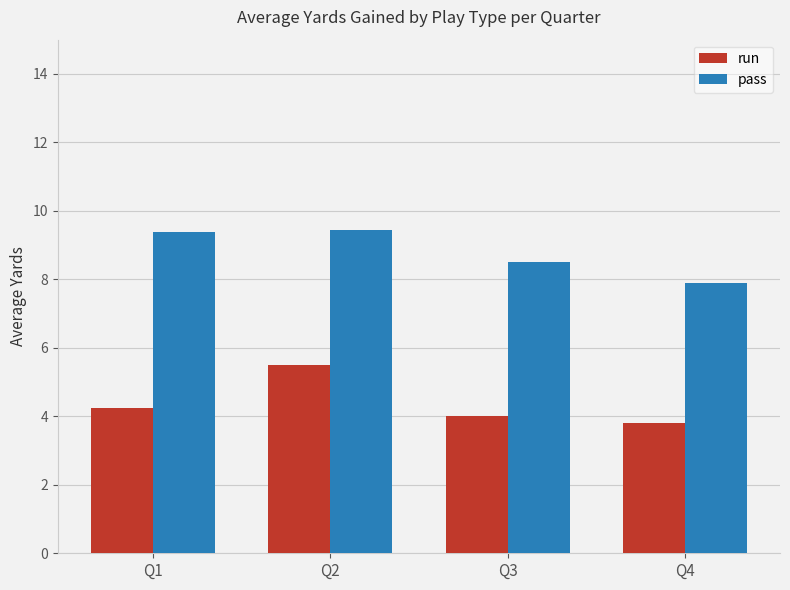

Where is pass nearest to the value 8?

Q4